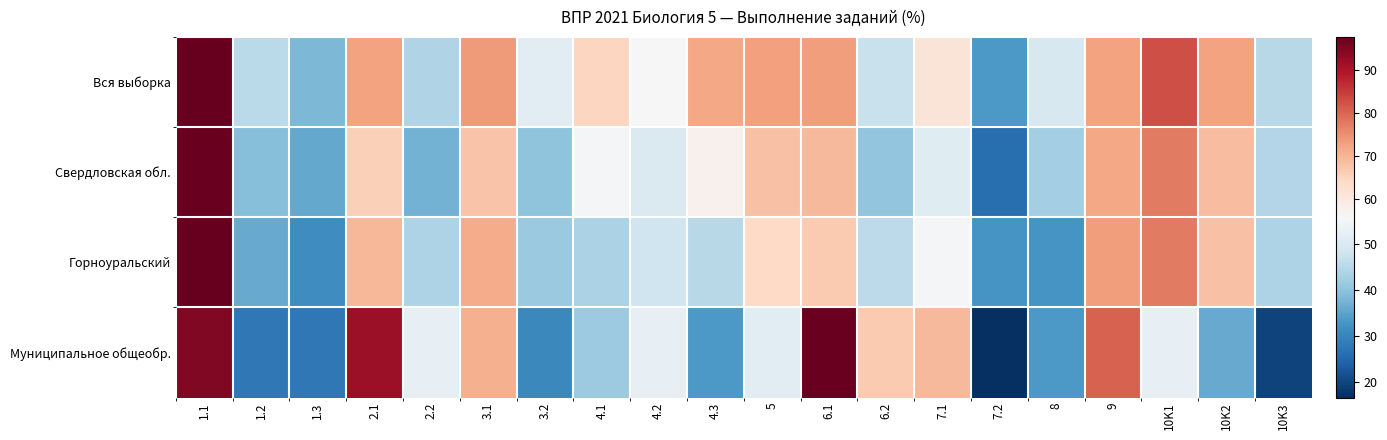

Which series has the largest range (max minus min)?

Муниципальное общеобр.